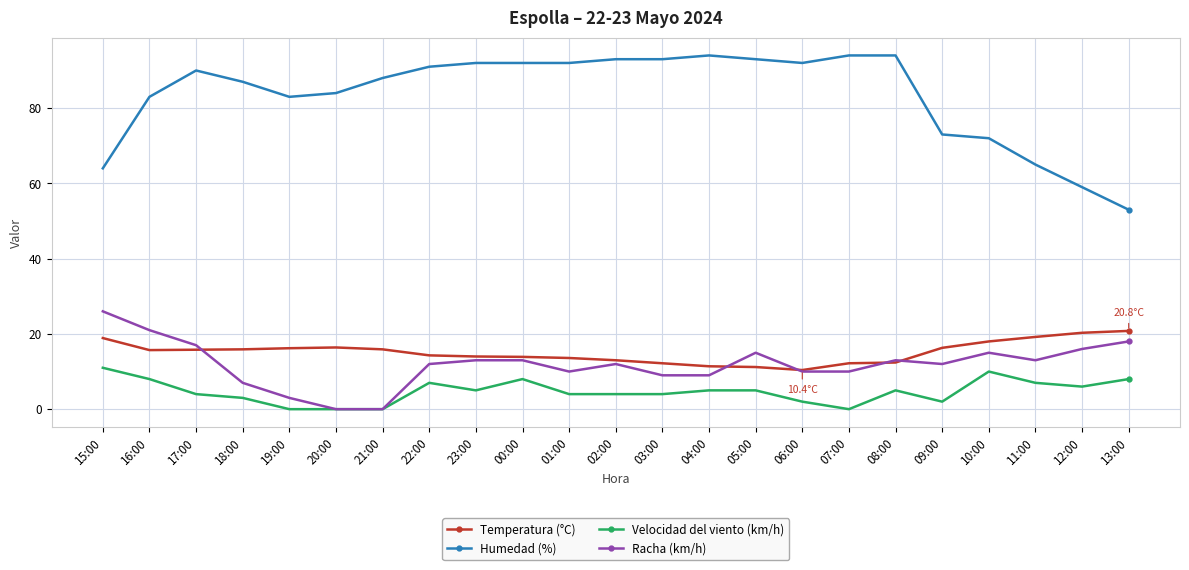

True or false: Humedad (%) has more than 0 interior local peaks.

True